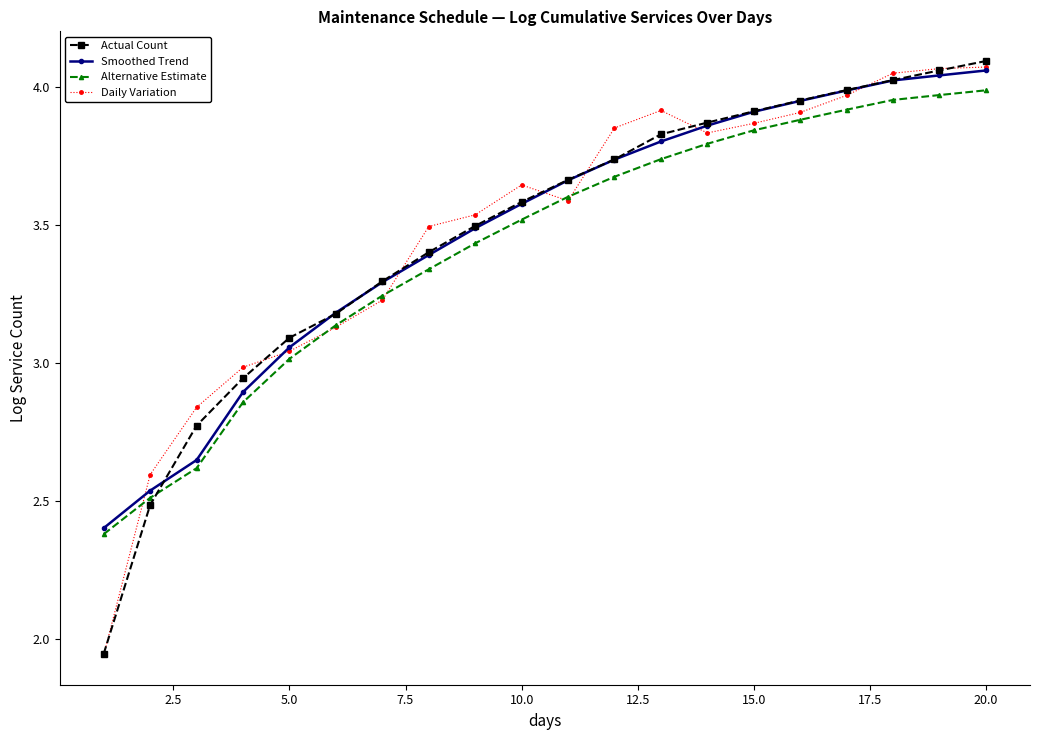

At how many categories does at least one series exceed 2?

20